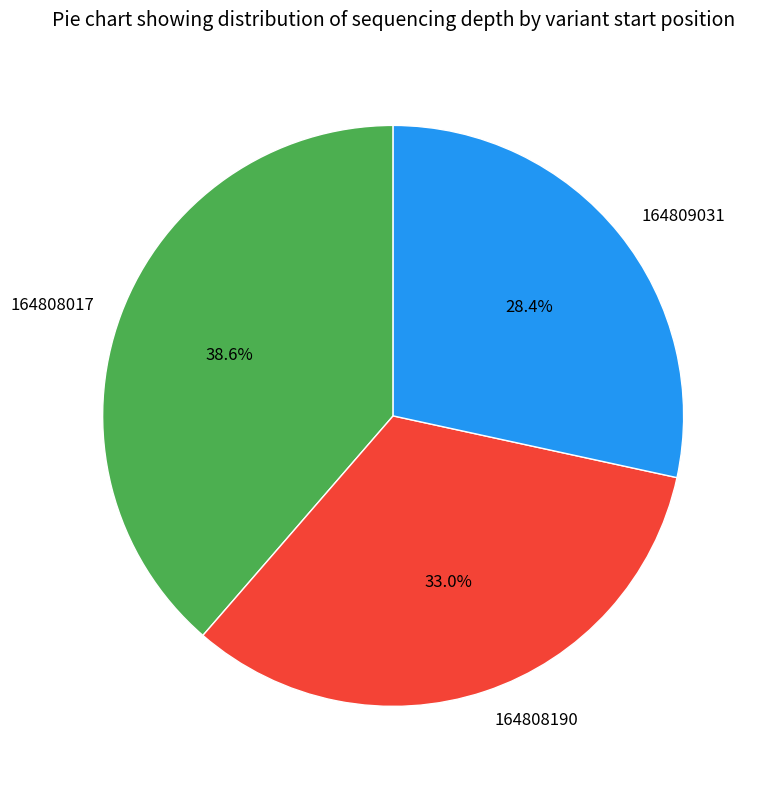

Does 164808017 account for over 50% of the chart?

No